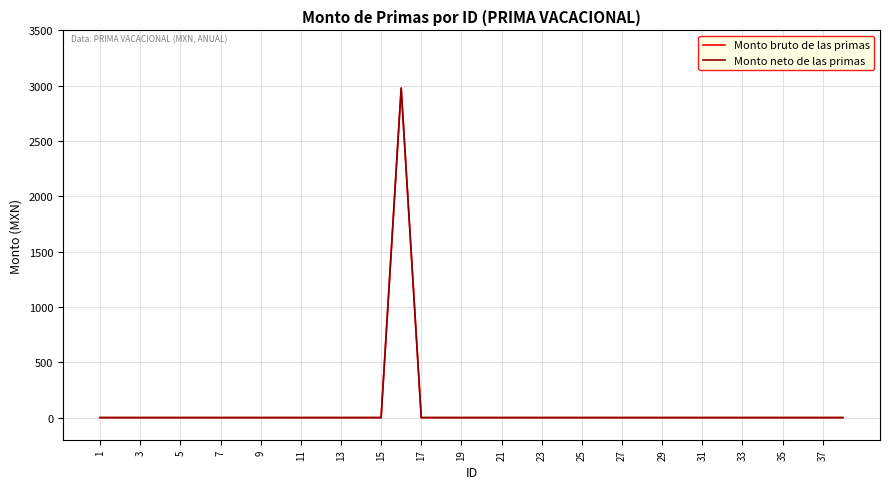

Does the chart have visible grid lines?

Yes